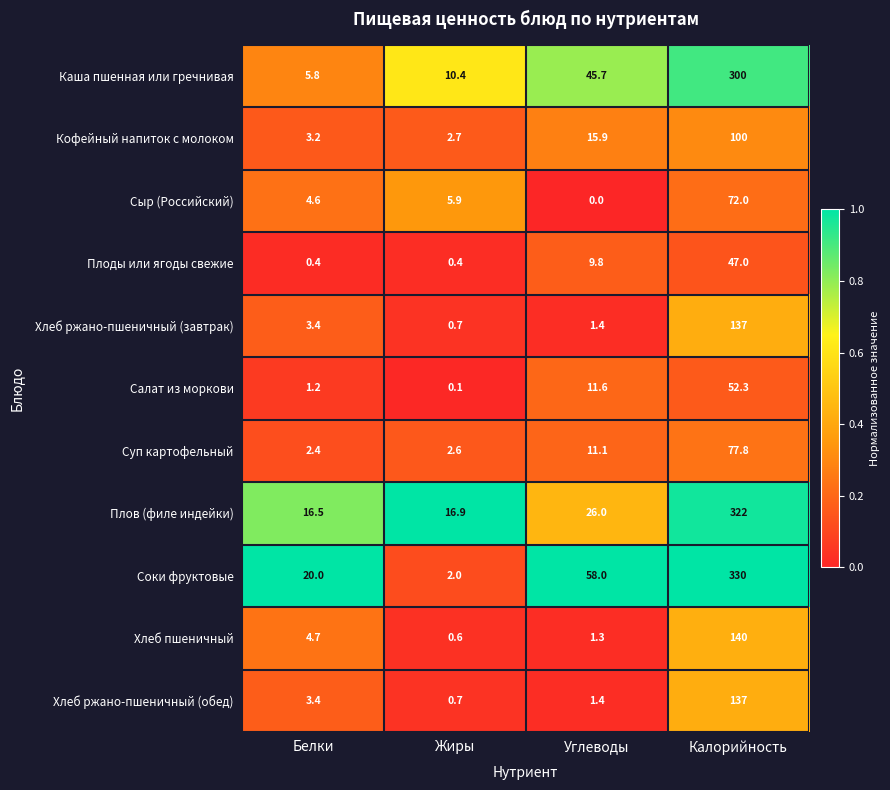

What is the difference between the Каша пшенная или гречнивая values at Калорийность and Жиры?

289.6